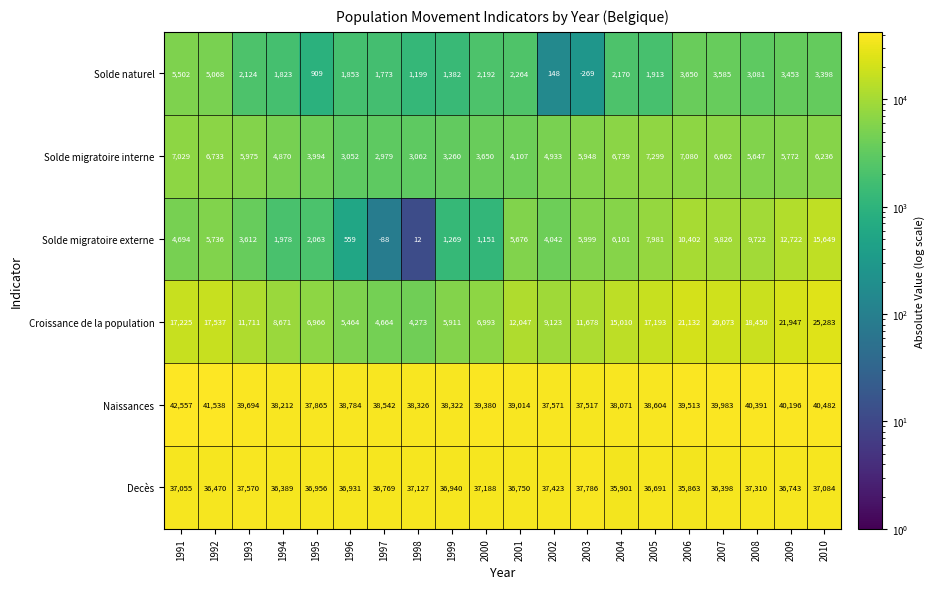

The value of Solde migratoire externe at 2004 is 2514. True or false?

False